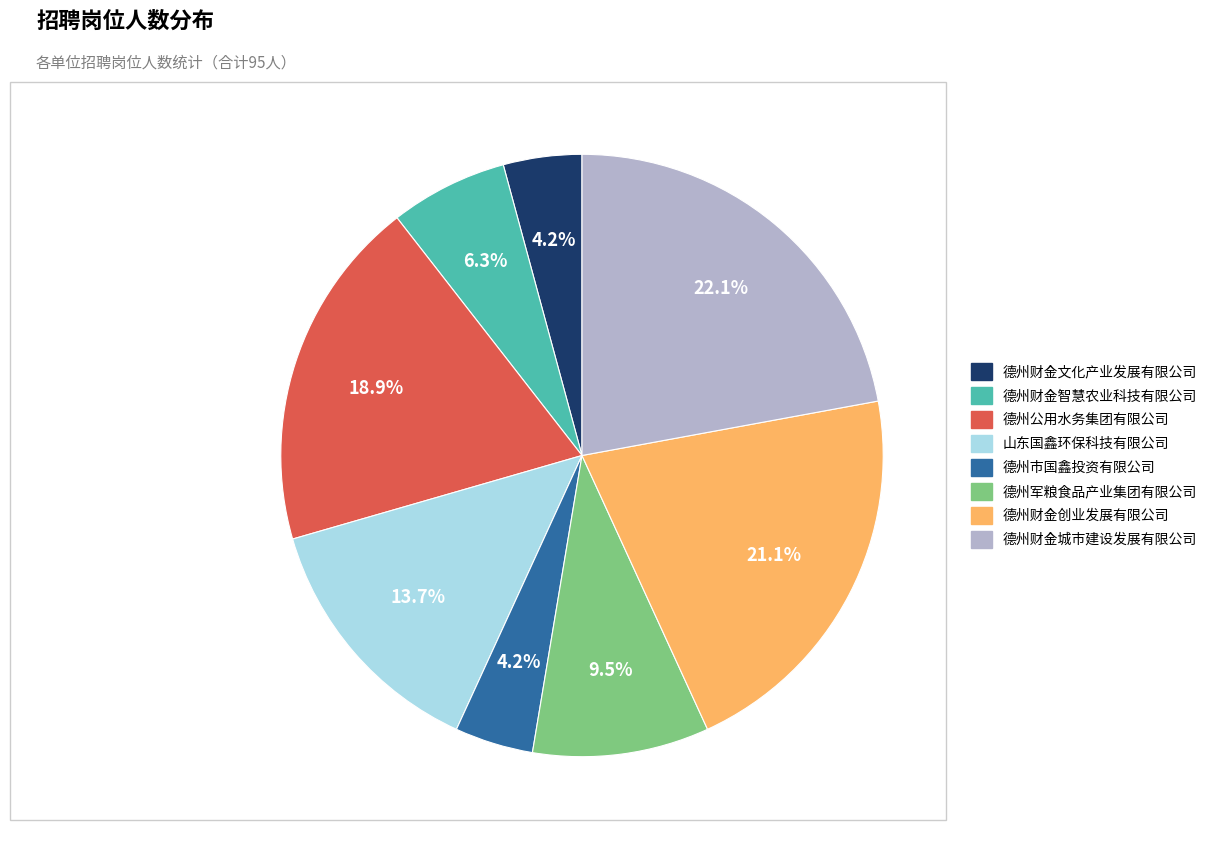

What portion of the pie excludes 德州财金智慧农业科技有限公司?

93.7%